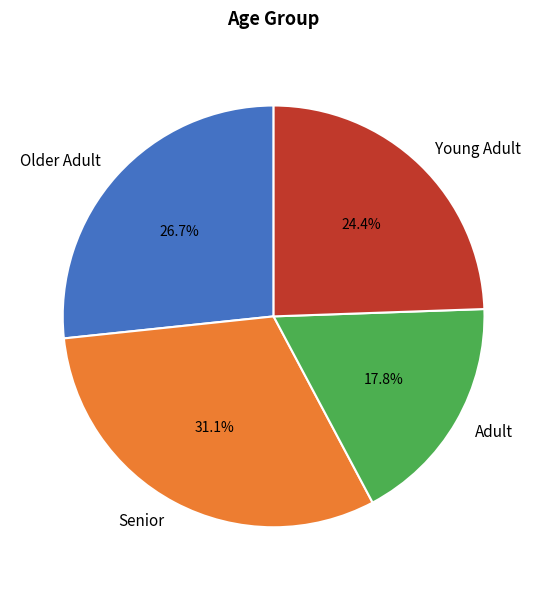

Rank the categories by value from highest to lowest.

Senior, Older Adult, Young Adult, Adult